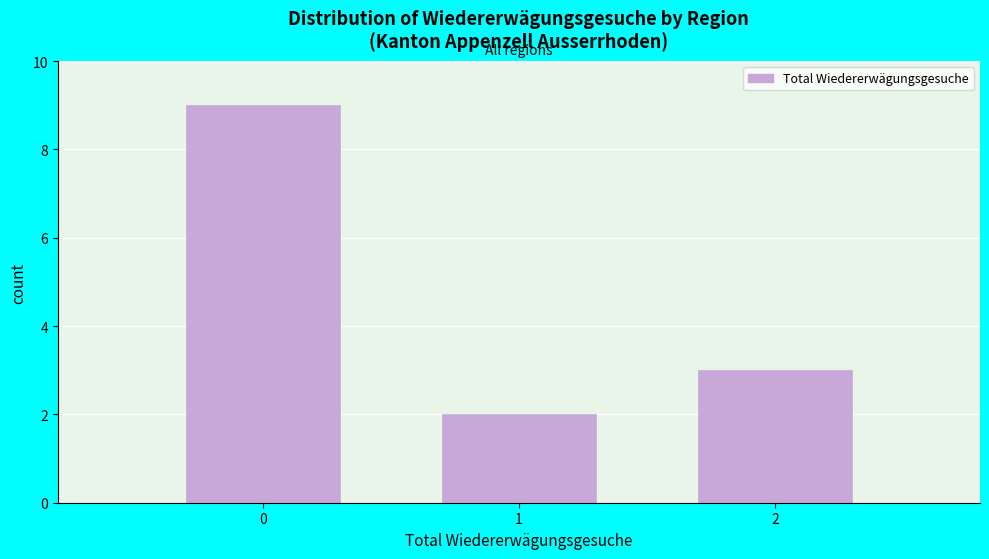

Reading right to left, transcribe all the data shown in this chart.

2=3	1=2	0=9